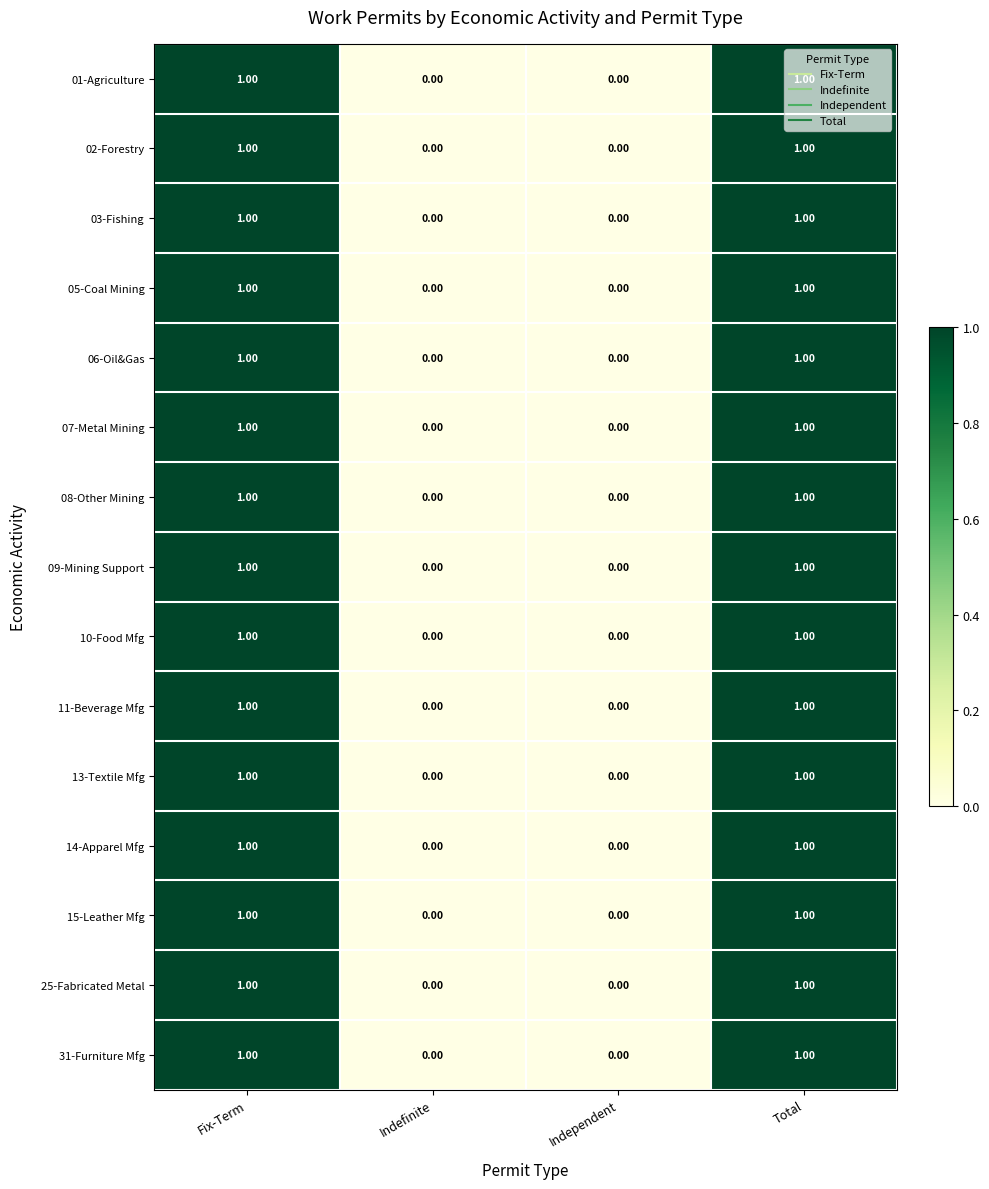

What is the total value across all series at Fix-Term?

15